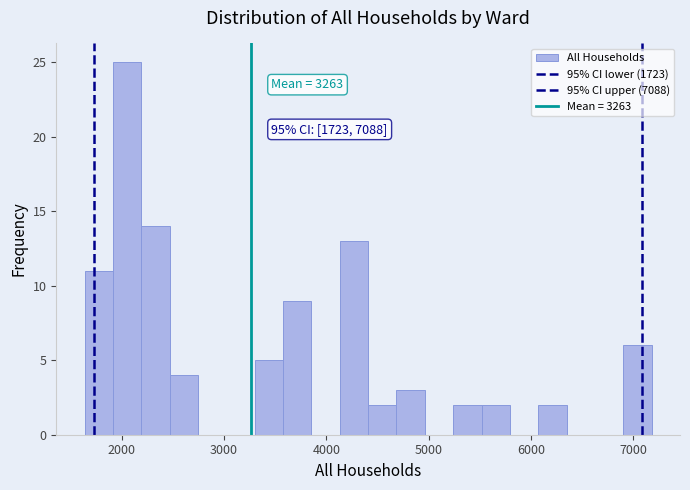

Read against the x-axis, roughly where is the centre of the tallest bar?

2100